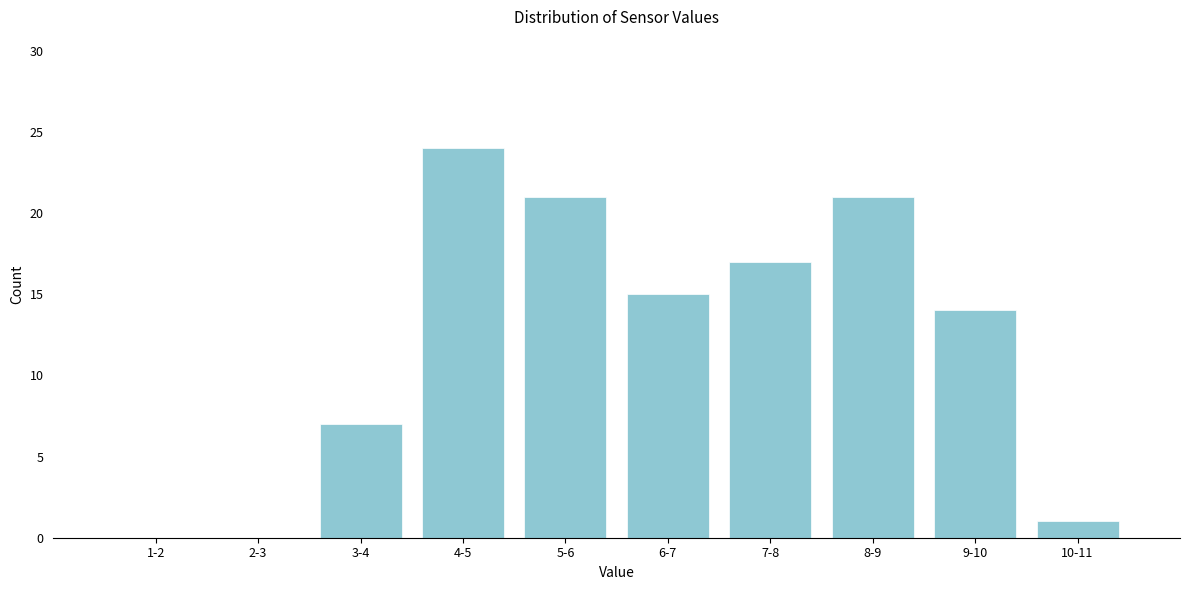

Reading right to left, what are all the values shown in this chart?

10-11=1	9-10=14	8-9=21	7-8=17	6-7=15	5-6=21	4-5=24	3-4=7	2-3=0	1-2=0